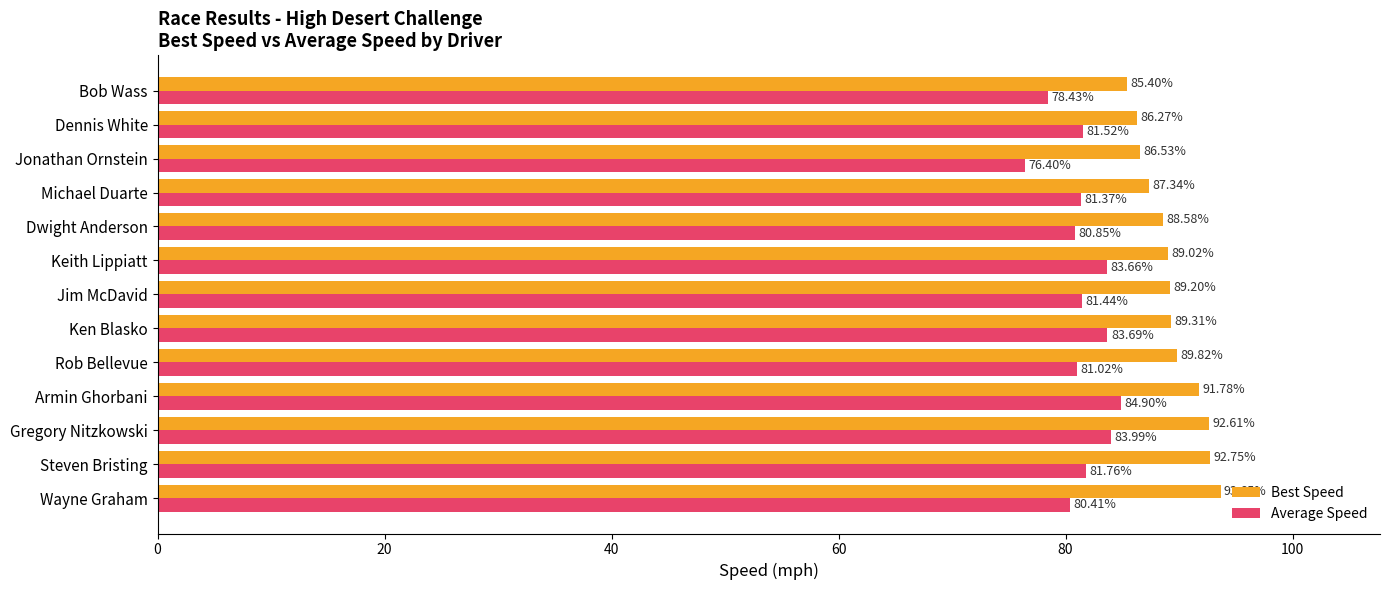

At which label does Best Speed reach its minimum?

Bob Wass